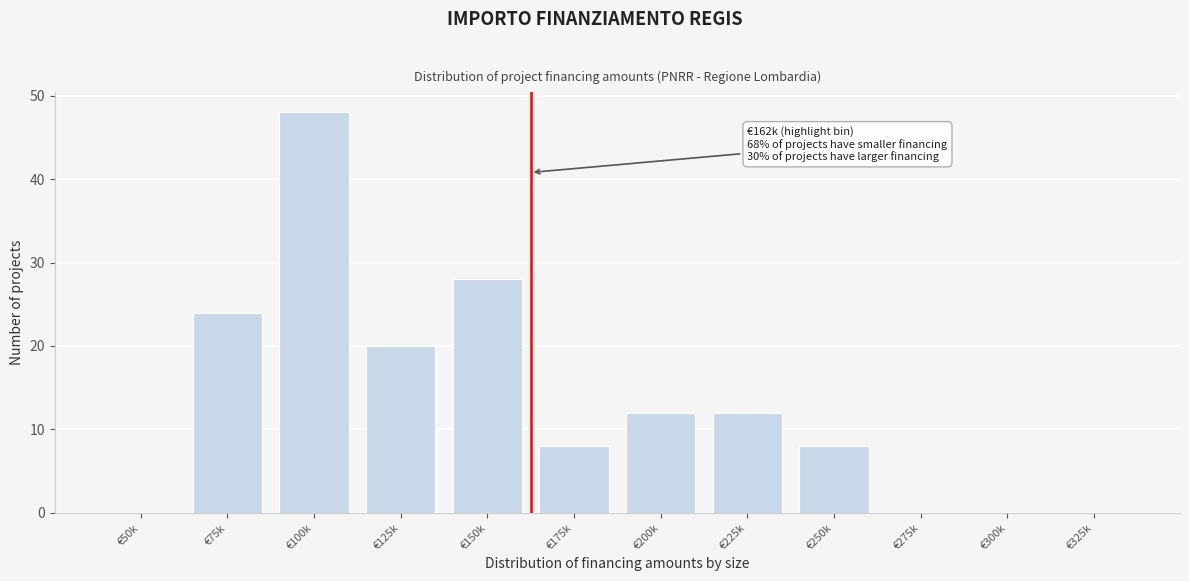

Reading left to right, what are all the values shown in this chart?

€50k=0	€75k=24	€100k=48	€125k=20	€150k=28	€175k=8	€200k=12	€225k=12	€250k=8	€275k=0	€300k=0	€325k=0